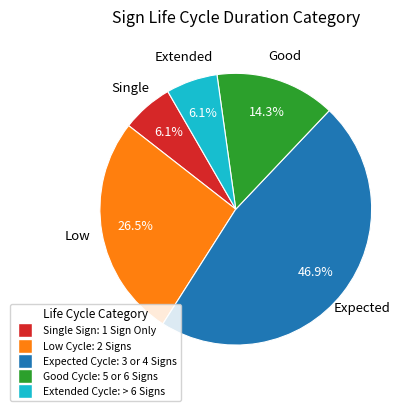

Is there a majority slice in this chart?

No